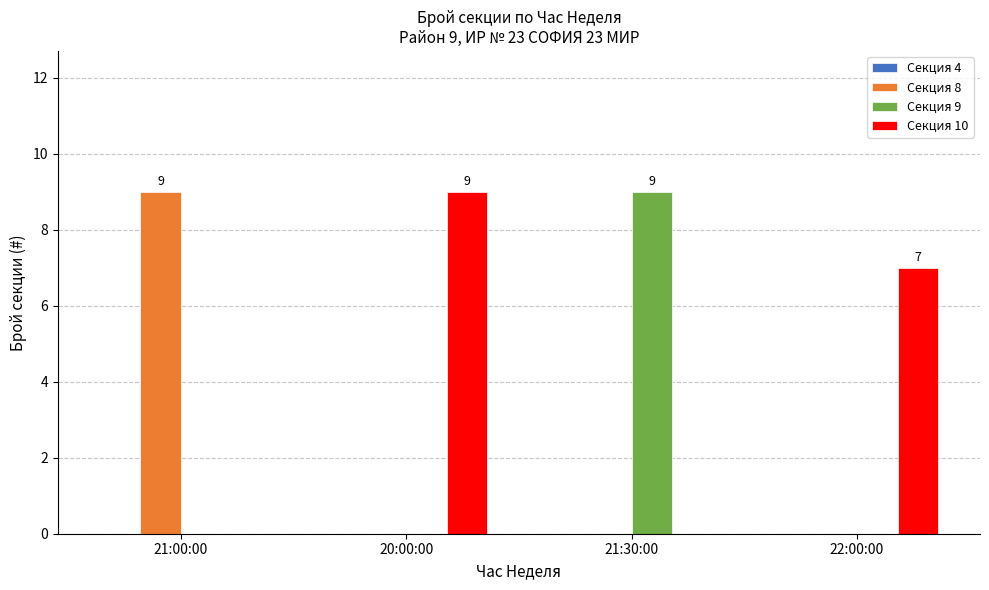

Reading left to right, what are all the values shown in this chart?

Секция 8: 21:00:00=9	20:00:00=0	21:30:00=0	22:00:00=0
Секция 9: 21:00:00=0	20:00:00=0	21:30:00=9	22:00:00=0
Секция 10: 21:00:00=0	20:00:00=9	21:30:00=0	22:00:00=7